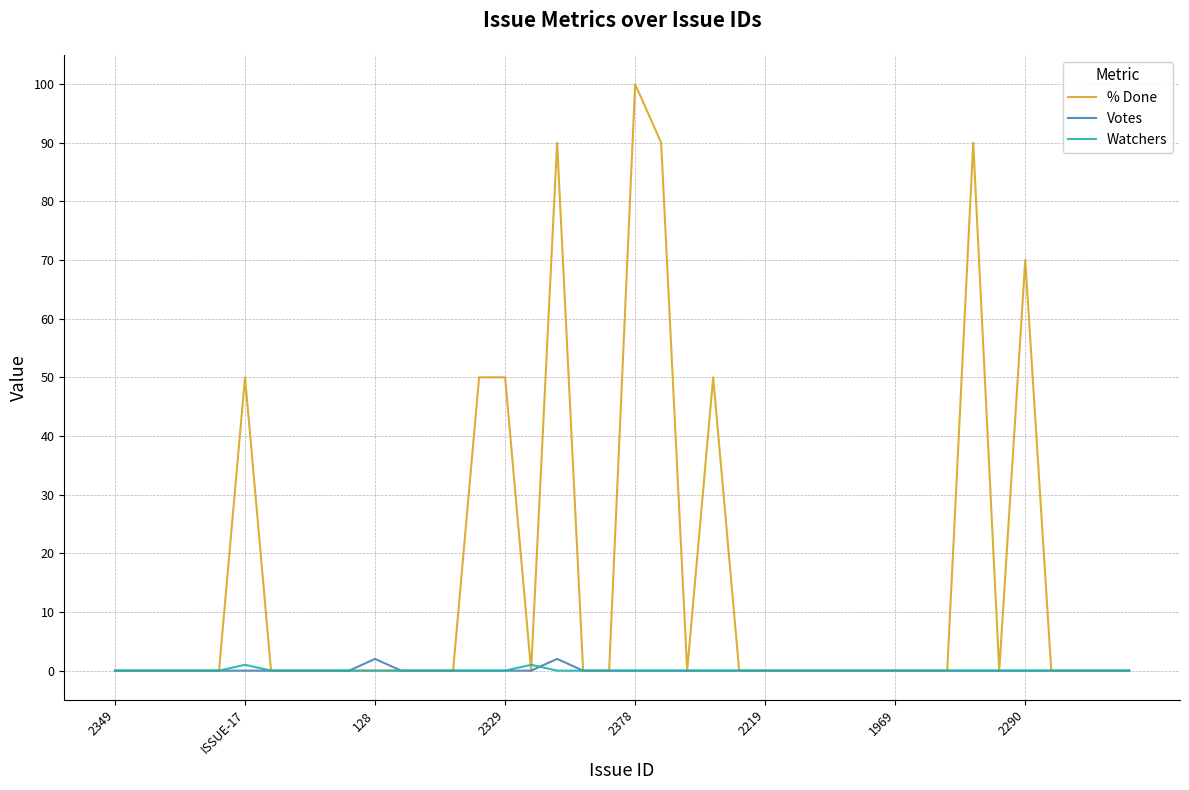

Reading left to right, extract all data points from this chart.

% Done: 0	0	0	0	0	50	0	0	0	0	0	0	0	0	50	50	0	90	0	0	100	90	0	50	0	0	0	0	0	0	0	0	0	90	0	70	0	0	0	0
Votes: 0	0	0	0	0	0	0	0	0	0	2	0	0	0	0	0	0	2	0	0	0	0	0	0	0	0	0	0	0	0	0	0	0	0	0	0	0	0	0	0
Watchers: 0	0	0	0	0	1	0	0	0	0	0	0	0	0	0	0	1	0	0	0	0	0	0	0	0	0	0	0	0	0	0	0	0	0	0	0	0	0	0	0